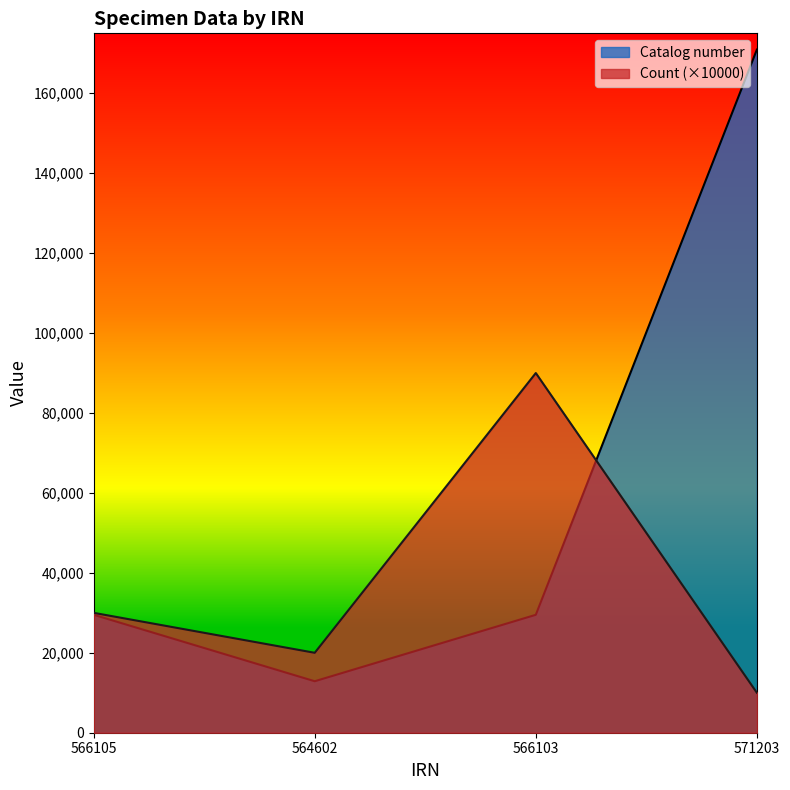

What are all the series names shown in the legend?

Catalog number, Count (×10000)